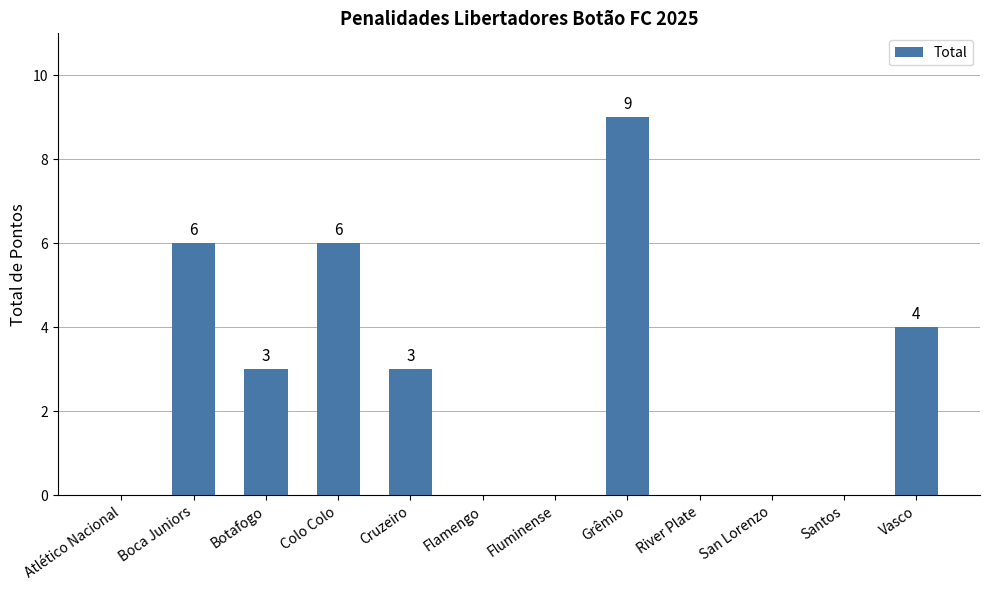

Where is the data nearest to the value 4?

Vasco